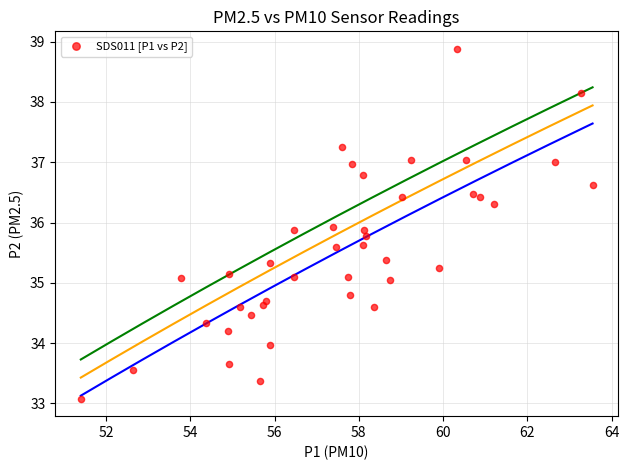

What is the range of X values (max minus min)?

12.1